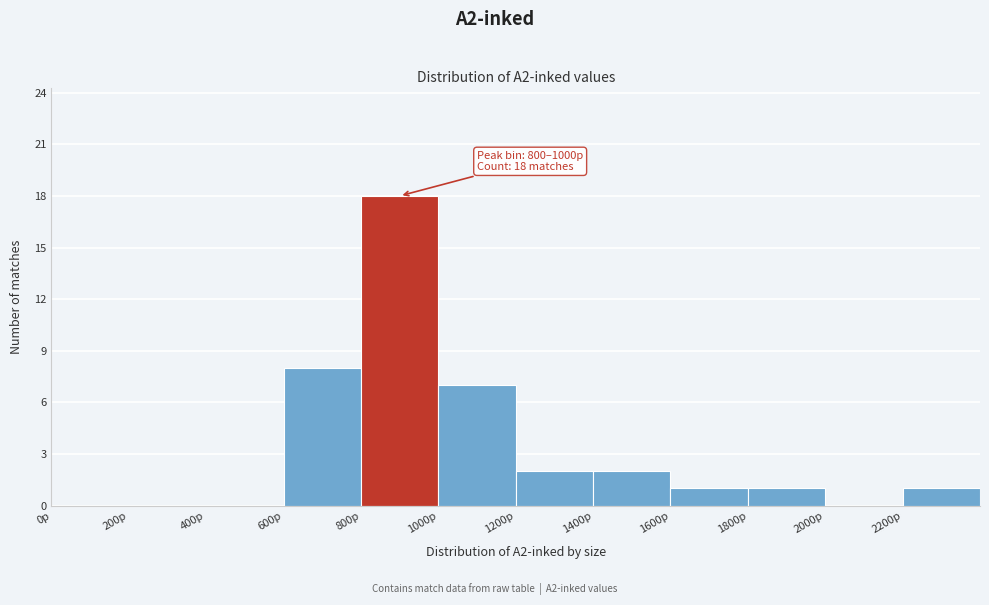

Which range on the x-axis has the tallest bar?

800 to 1000